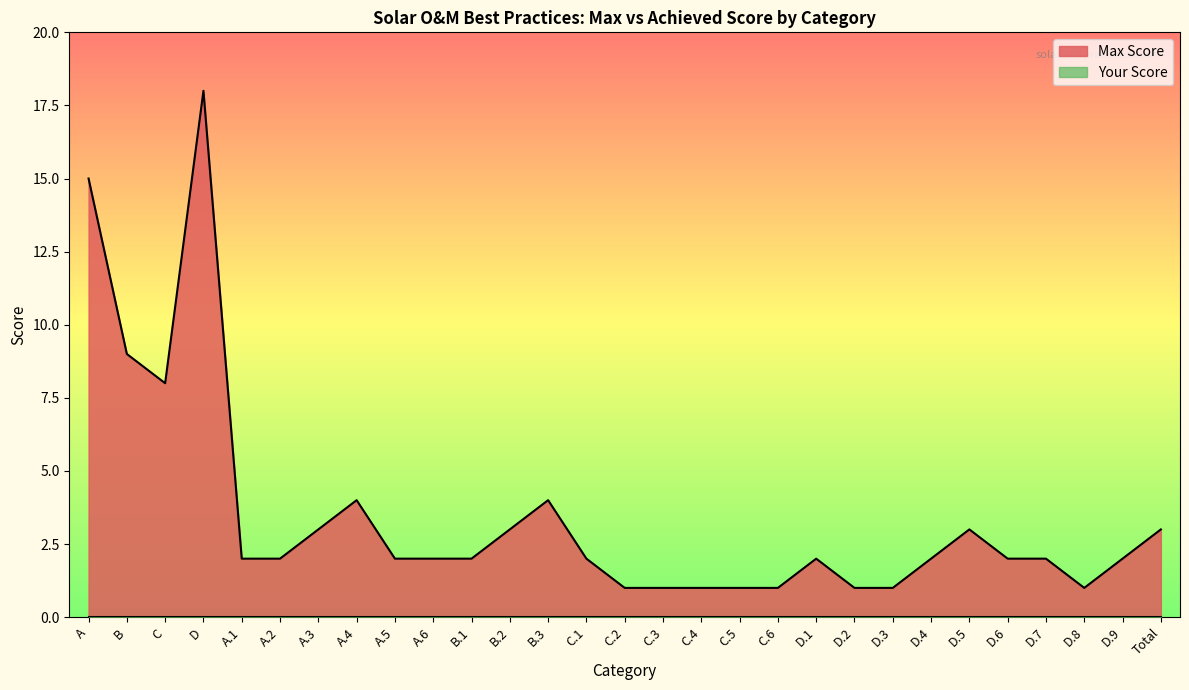

Where is the data nearest to the value 9?

B